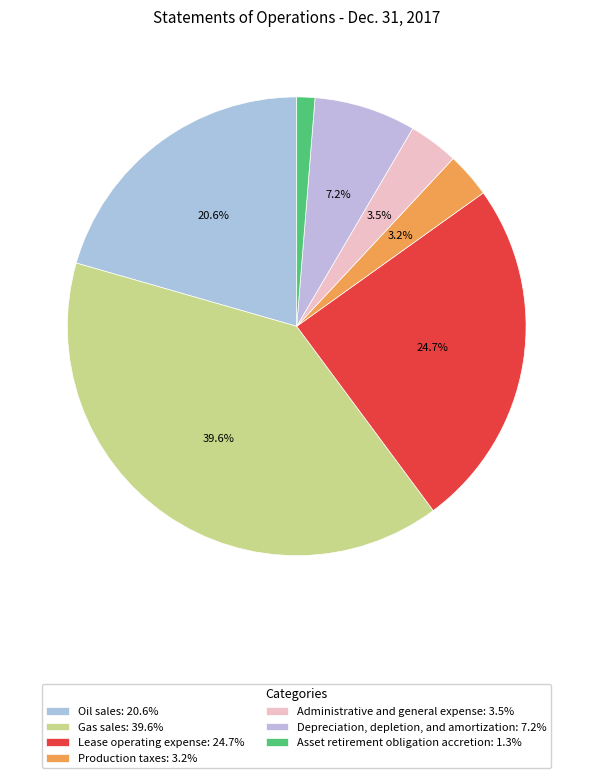

Count the number of slices in the pie.

7